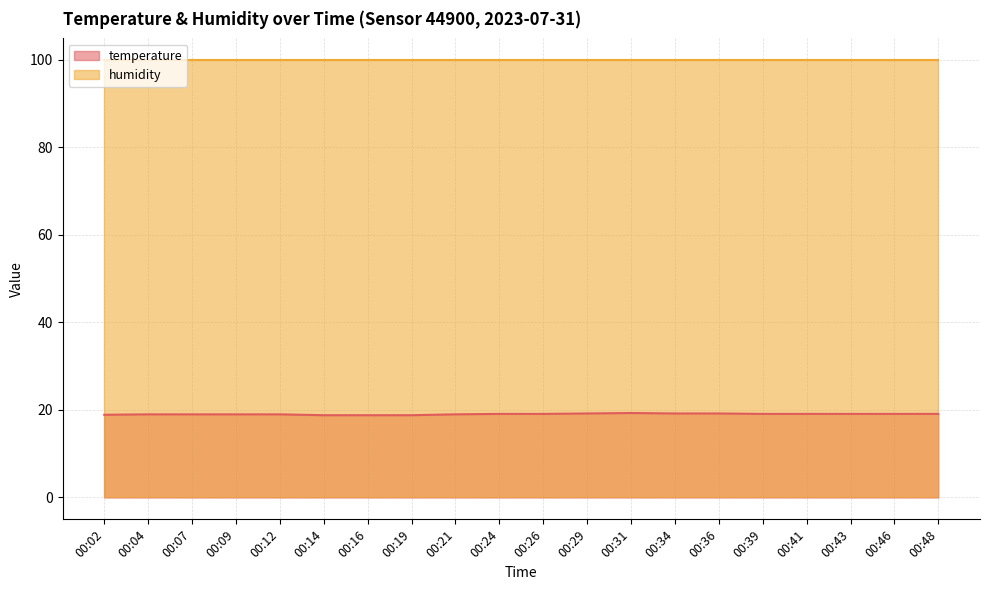

List the labels in order of value, smallest first.

00:14, 00:16, 00:19, 00:02, 00:04, 00:07, 00:09, 00:12, 00:21, 00:24, 00:26, 00:39, 00:41, 00:43, 00:46, 00:48, 00:29, 00:34, 00:36, 00:31